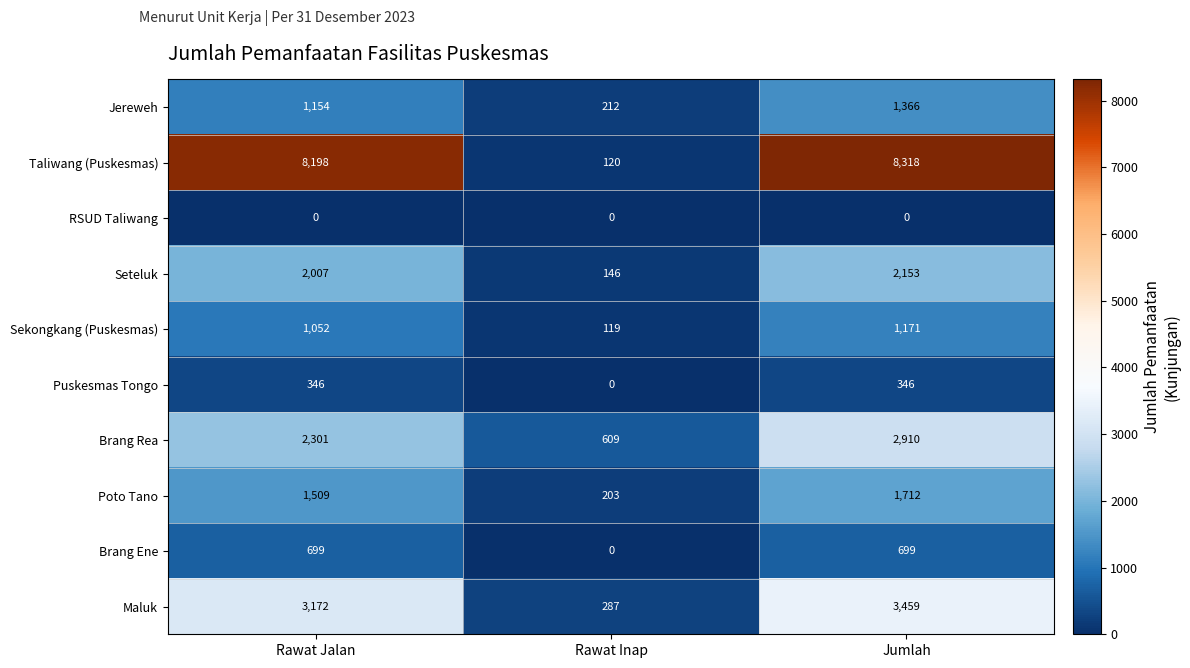

List the series in order of their peak value, highest first.

Taliwang (Puskesmas), Maluk, Brang Rea, Seteluk, Poto Tano, Jereweh, Sekongkang (Puskesmas), Brang Ene, Puskesmas Tongo, RSUD Taliwang